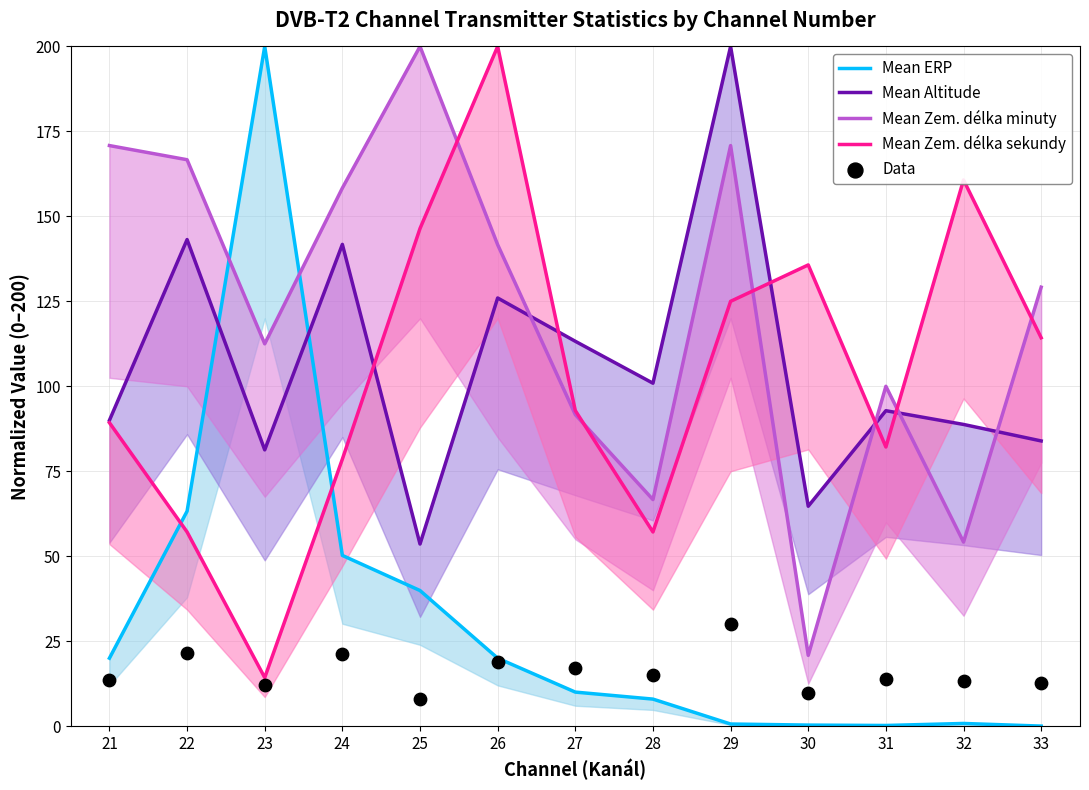

Which series reaches the minimum Y coordinate?

Mean ERP